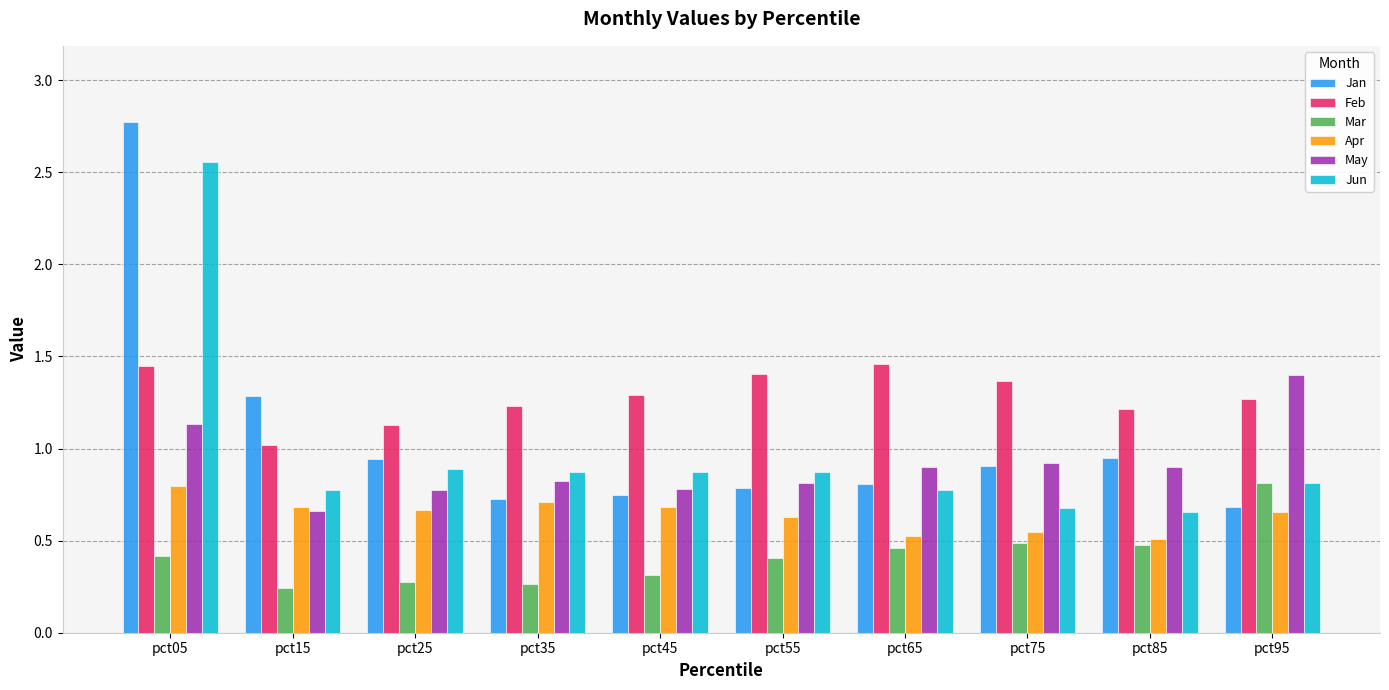

What is the difference between the highest and lowest values at pct05?

2.4